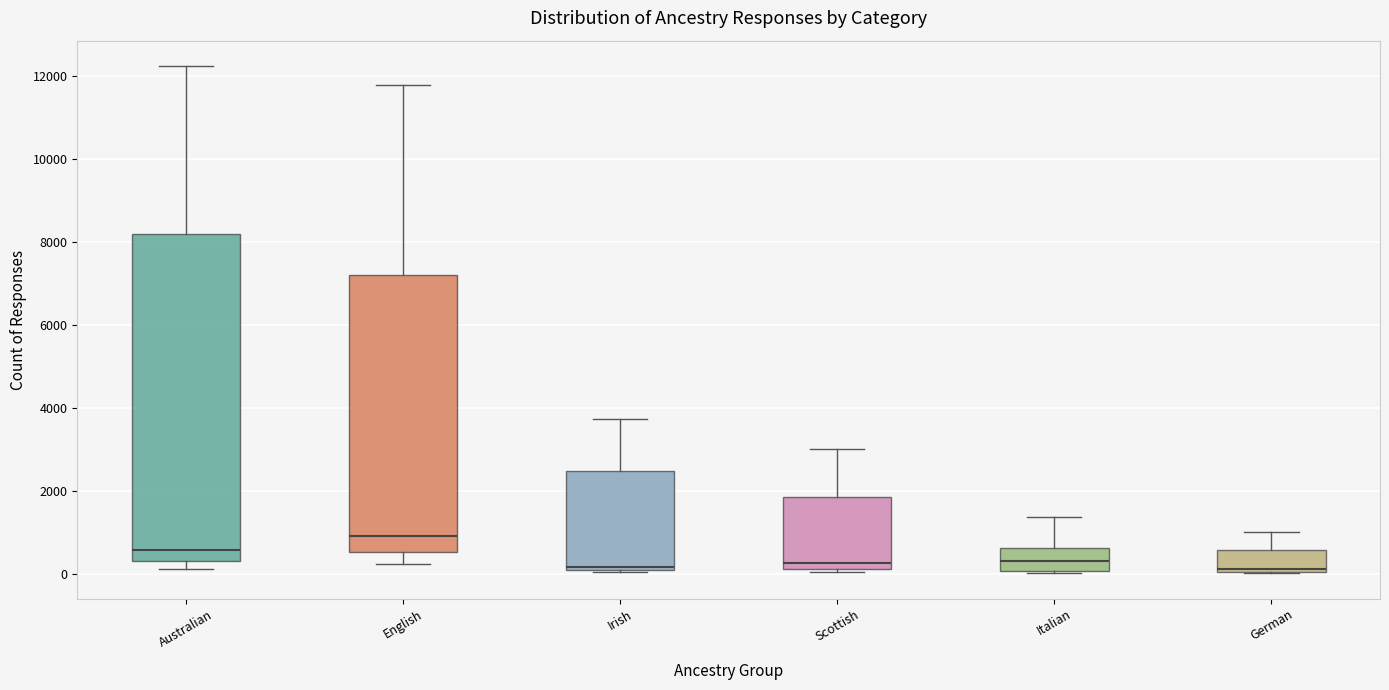

Reading left to right, transcribe this box plot: for each box, give where its median line is, the range the box spans, and where its two whiskers end, as read against the y-axis. The values are not printed on the chart, so give them approximately, as read against the axis.

Australian: median 600, box 400 to 8200, whiskers 200 to 12200
English: median 1000, box 600 to 7200, whiskers 200 to 11800
Irish: median 200 (just above the box's lower edge), box 200 to 2400, whiskers 0 to 3800
Scottish: median 200 (just above the box's lower edge), box 200 to 1800, whiskers 0 to 3000
Italian: median 400, box 0 to 600, whiskers 0 to 1400
German: median 200, box 0 to 600, whiskers 0 to 1000